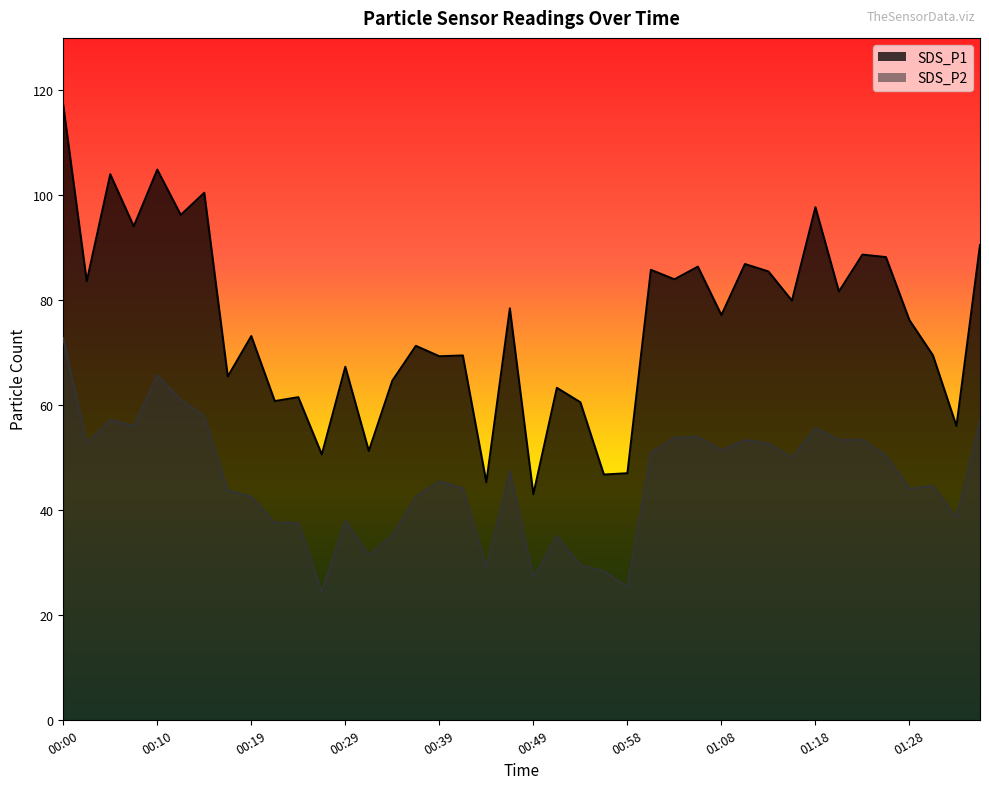

True or false: SDS_P1 has more than 1 interior local peaks.

True